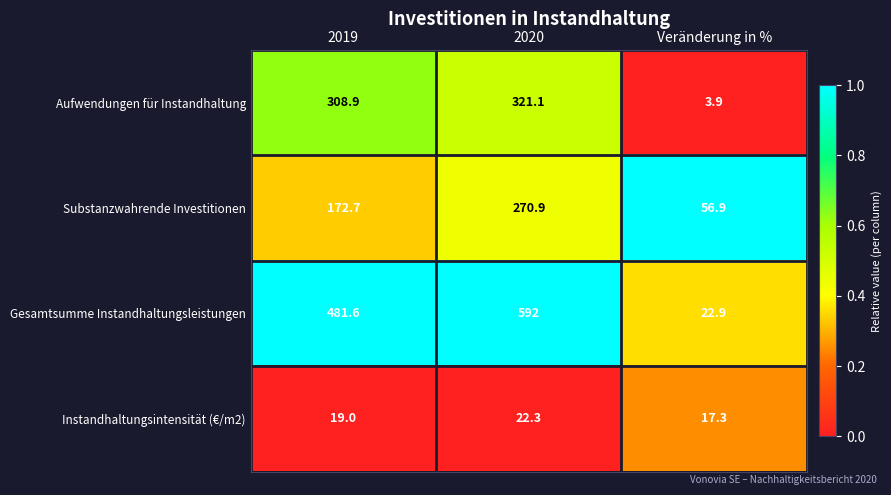

What is the sum of the Instandhaltungsintensität (€/m2) values at Veränderung in % and 2020?

39.6